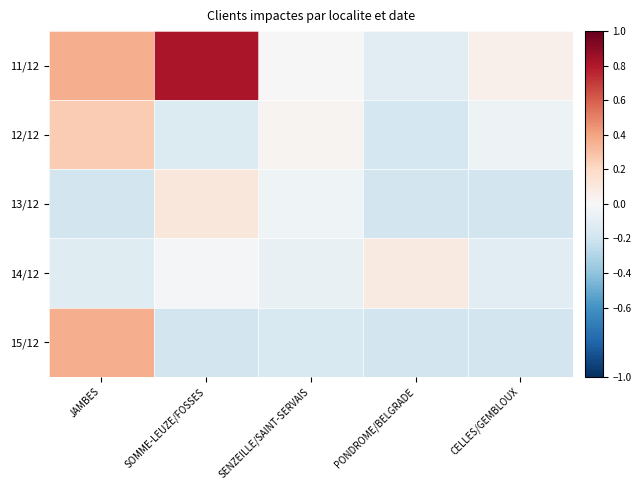

Which label corresponds to the smallest value in the chart?

PONDROME/BELGRADE